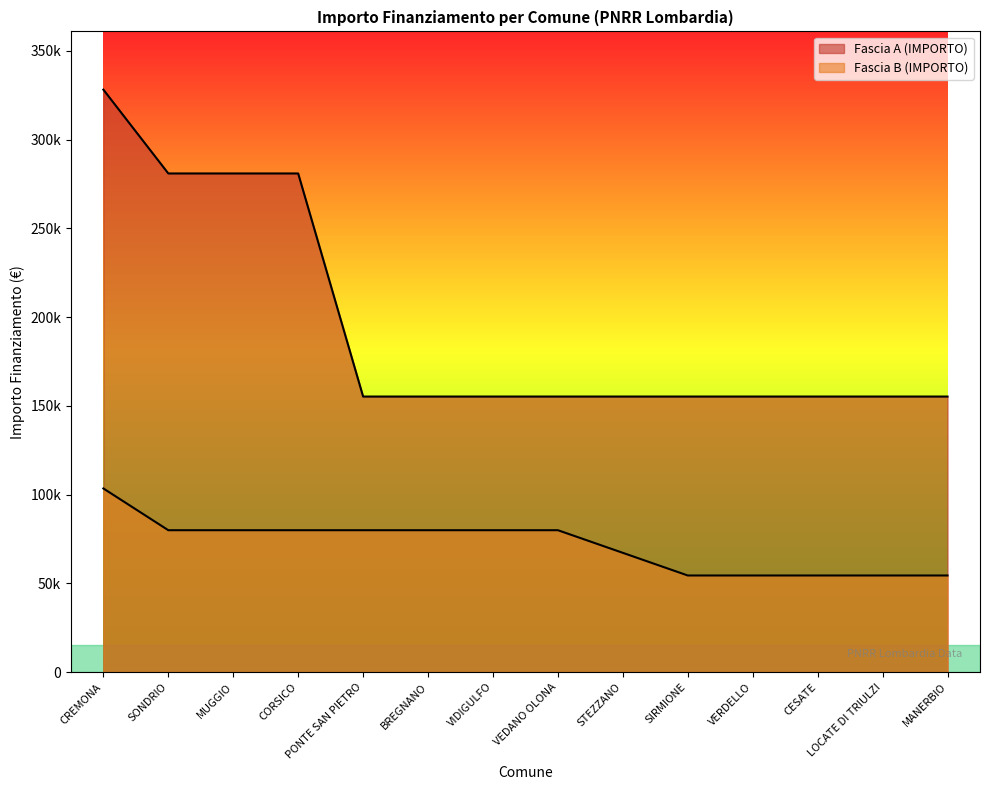

How many lines are shown in the chart?

2